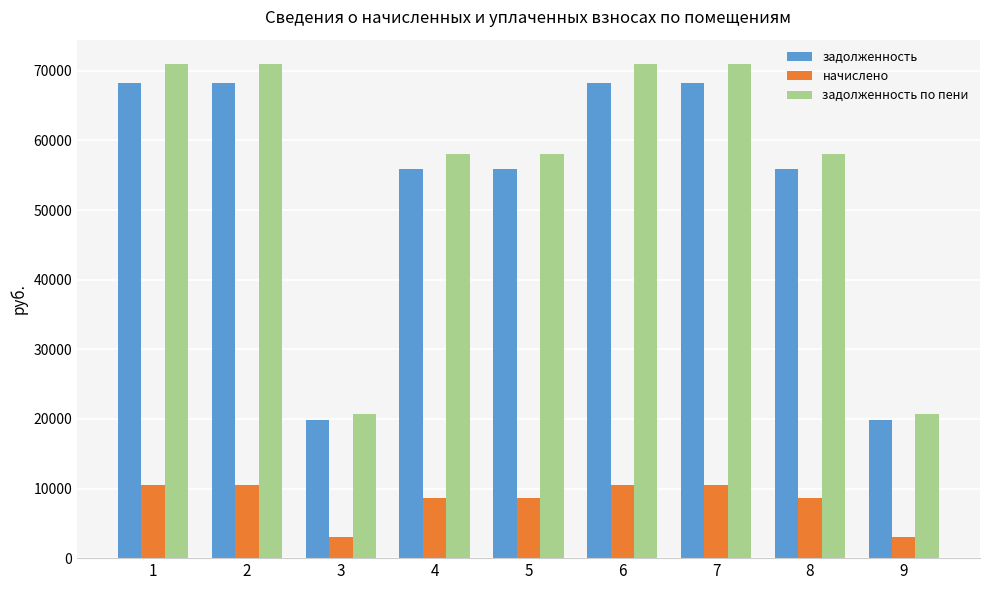

What is the smallest value displayed?

3072.0